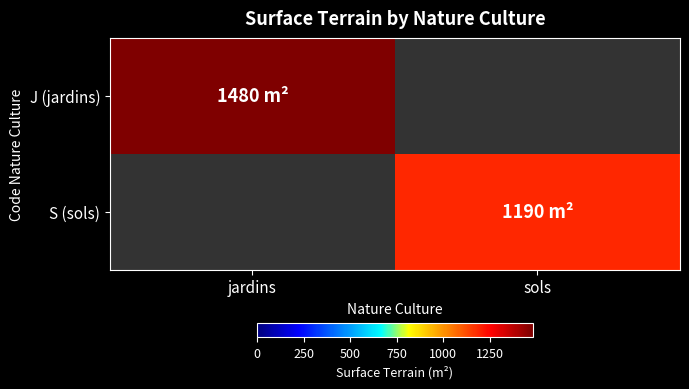

Is it true that S (sols) equals 1788.5 at sols?

False